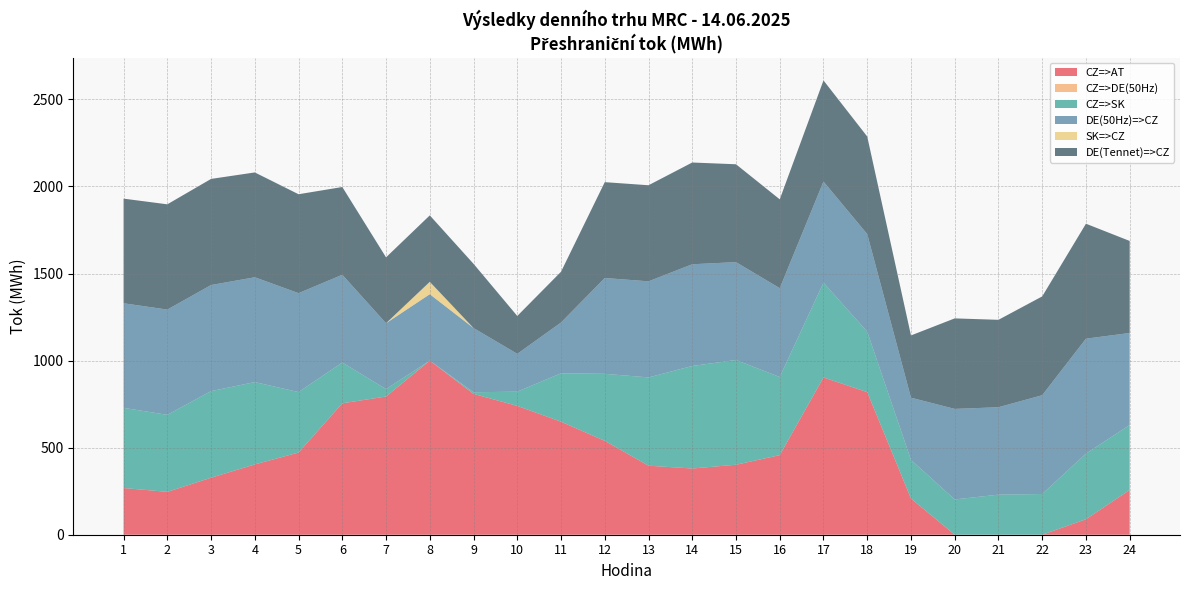

Reading left to right, list all the values displayed in this chart.

CZ=>AT: 268.2	246.2	327.3	403.7	471.9	754.7	793.8	999.8	808.8	739.8	649.1	539.2	396.4	380.3	401.9	457.1	903.2	818.9	207.8	0.0	0.0	0.0	88.8	257.0
CZ=>DE(50Hz): 0.0	0.0	0.0	0.0	0.0	0.0	0.0	0.0	0.0	0.0	0.0	0.0	0.0	0.0	0.0	0.0	0.0	0.0	0.0	0.0	0.0	0.0	0.0	0.0
CZ=>SK: 460.4	442.2	497.3	472.8	347.3	234.2	42.4	0.0	9.4	81.7	278.0	384.8	507.0	588.7	601.6	448.5	544.3	347.2	221.9	202.6	230.1	233.8	376.8	373.1
DE(50Hz)=>CZ: 600.7	604.6	609.4	602.0	568.1	504.0	378.4	381.6	368.8	217.4	291.6	550.4	551.8	584.3	562.0	510.2	580.7	560.4	357.3	520.0	502.1	567.4	660.3	528.5
SK=>CZ: 0.0	0.0	0.0	0.0	0.0	0.0	0.0	71.0	0.0	0.0	0.0	0.0	0.0	0.0	0.0	0.0	0.0	0.0	0.0	0.0	0.0	0.0	0.0	0.0
DE(Tennet)=>CZ: 600.8	604.5	609.4	602.1	568.1	504.0	378.4	381.6	368.8	217.4	291.6	550.4	551.8	584.3	562.0	510.3	580.8	560.3	357.5	519.8	502.0	567.5	660.2	528.5